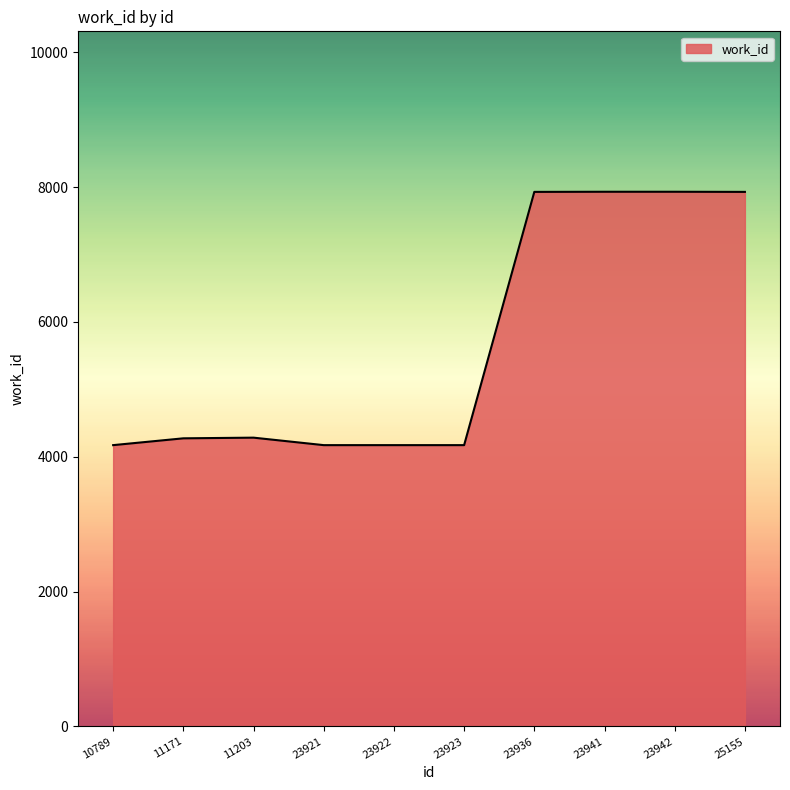

What is the smallest value displayed?

4173